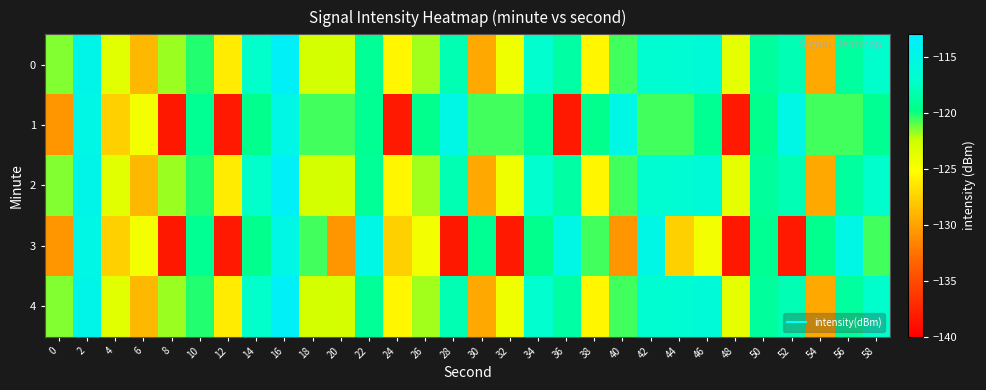

Reading left to right, transcribe all the data shown in this chart.

0: 0=-121.5	2=-114.8	4=-123.6	6=-128.9	8=-121.8	10=-120.2	12=-126.1	14=-117.2	16=-113.7	18=-122.9	20=-122.9	22=-119.2	24=-125.7	26=-121.9	28=-118.1	30=-129.7	32=-124.3	34=-116.8	36=-118.7	38=-125.6	40=-120.7	42=-116.7	44=-116.5	46=-116.2	48=-123.8	50=-119.0	52=-118.0	54=-129.7	56=-118.8	58=-117.0
1: 0=-130.7	2=-115.1	4=-127.6	6=-124.5	8=-138.3	10=-119.3	12=-138.3	14=-119.6	16=-115.1	18=-120.7	20=-120.7	22=-119.3	24=-138.3	26=-119.6	28=-115.1	30=-120.7	32=-120.7	34=-119.3	36=-138.3	38=-119.6	40=-115.1	42=-120.7	44=-120.7	46=-119.3	48=-138.3	50=-119.6	52=-115.1	54=-120.7	56=-120.7	58=-119.3
2: 0=-121.5	2=-114.8	4=-123.6	6=-128.9	8=-121.8	10=-120.2	12=-126.1	14=-117.2	16=-113.7	18=-122.9	20=-122.9	22=-119.2	24=-125.7	26=-121.9	28=-118.1	30=-129.7	32=-124.3	34=-116.8	36=-118.7	38=-125.6	40=-120.7	42=-116.7	44=-116.5	46=-116.2	48=-123.8	50=-119.0	52=-118.0	54=-129.7	56=-118.8	58=-117.0
3: 0=-130.7	2=-115.1	4=-127.6	6=-124.5	8=-138.3	10=-119.3	12=-138.3	14=-119.6	16=-115.1	18=-120.7	20=-130.7	22=-115.1	24=-127.6	26=-124.5	28=-138.3	30=-119.3	32=-138.3	34=-119.6	36=-115.1	38=-120.7	40=-130.7	42=-115.1	44=-127.6	46=-124.5	48=-138.3	50=-119.3	52=-138.3	54=-119.6	56=-115.1	58=-120.7
4: 0=-121.5	2=-114.8	4=-123.6	6=-128.9	8=-121.8	10=-120.2	12=-126.1	14=-117.2	16=-113.7	18=-122.9	20=-122.9	22=-119.2	24=-125.7	26=-121.9	28=-118.1	30=-129.7	32=-124.3	34=-116.8	36=-118.7	38=-125.6	40=-120.7	42=-116.7	44=-116.5	46=-116.2	48=-123.8	50=-119.0	52=-118.0	54=-129.7	56=-118.8	58=-117.0